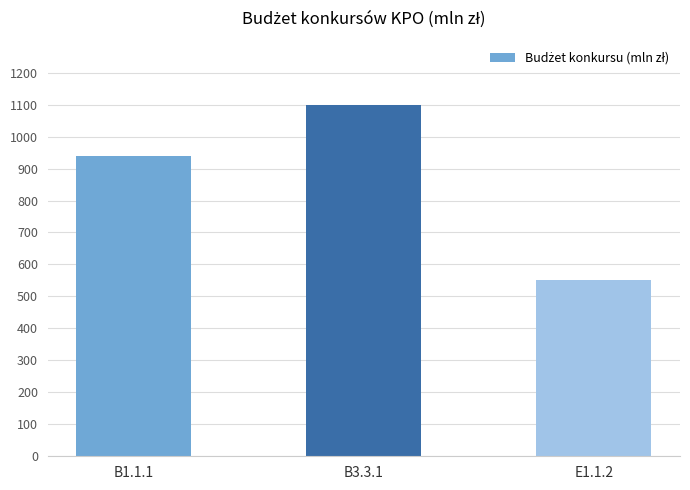

Which label corresponds to the largest value in the chart?

B3.3.1